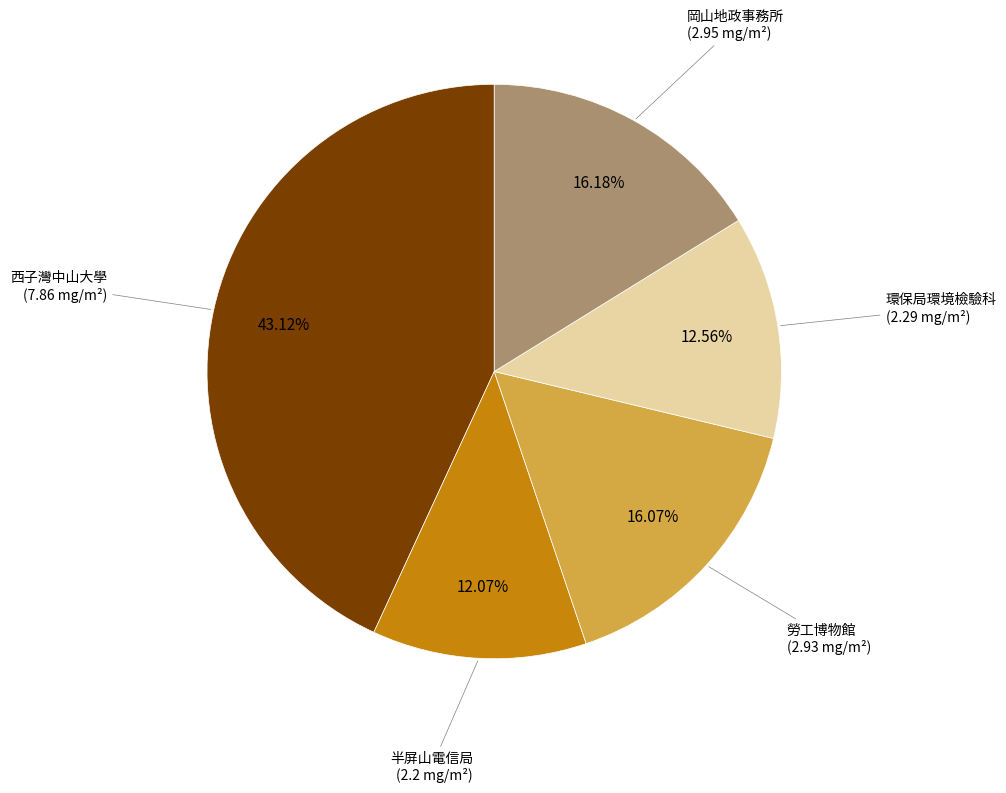

Is there a majority slice in this chart?

No